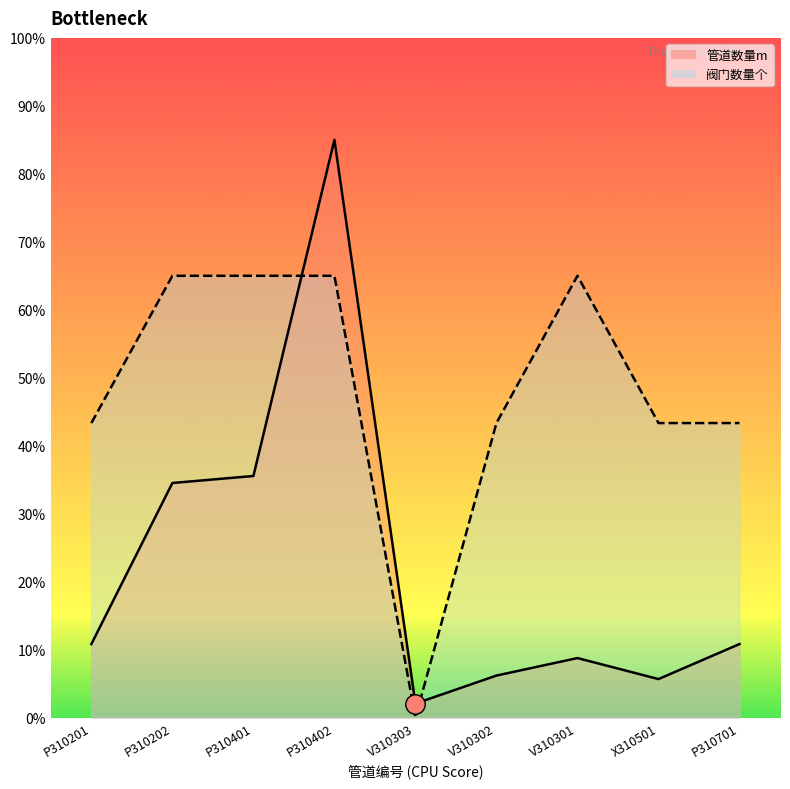

Where is 管道数量m nearest to the value 87?

P310401